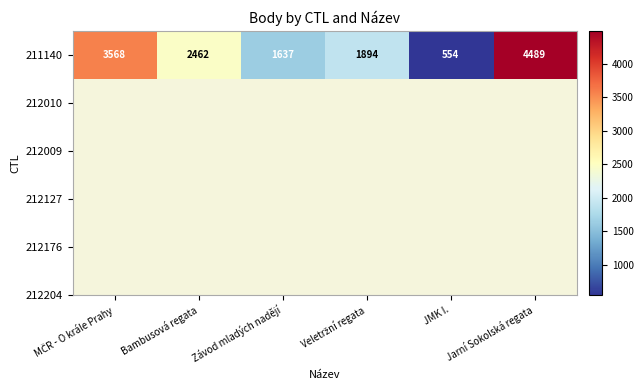

What is the greatest value displayed?

4489